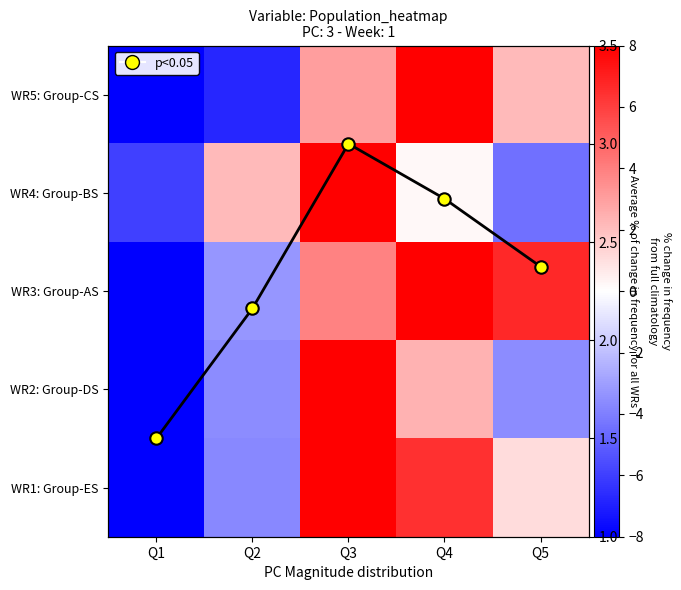

How many values in the WR4: Group-BS series are below 0?

2